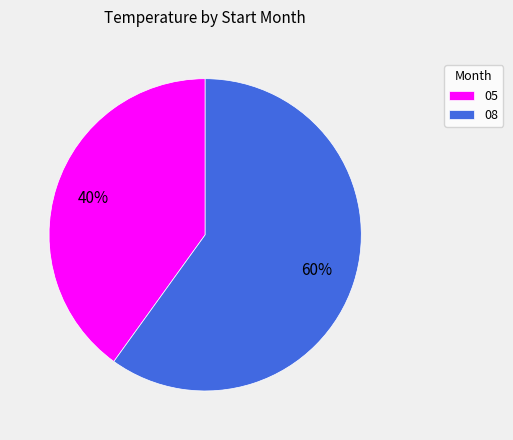

To the nearest percent, what percentage of the pie is 08?

60%